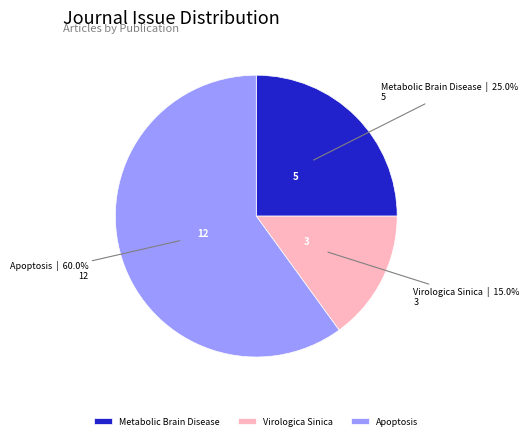

Which has a higher value, Apoptosis or Metabolic Brain Disease?

Apoptosis